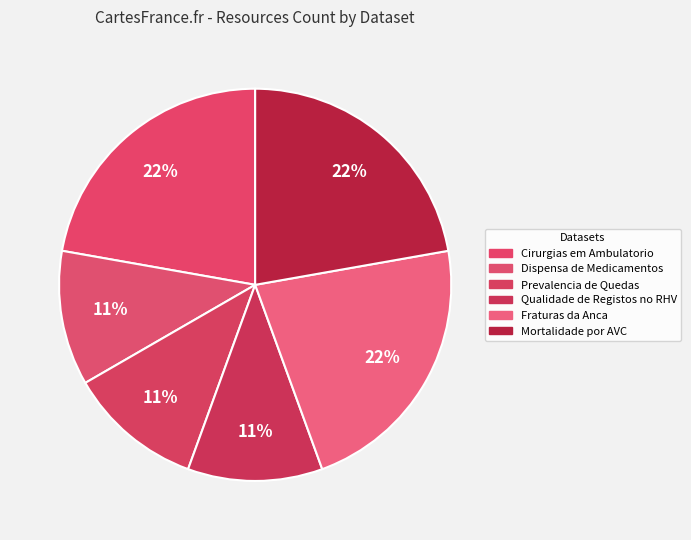

To the nearest percent, what is the difference between the largest and smallest slice percentages?

11%